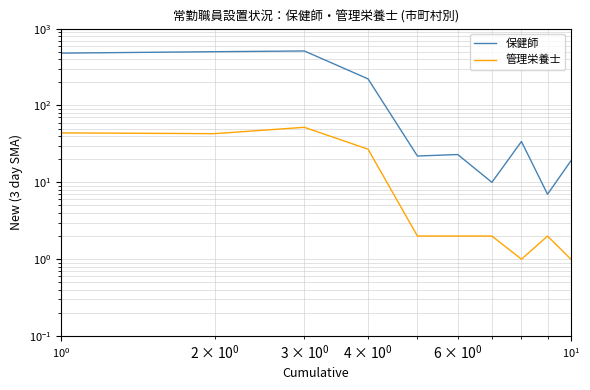

How many interior local peaks does the 管理栄養士 series have?

6